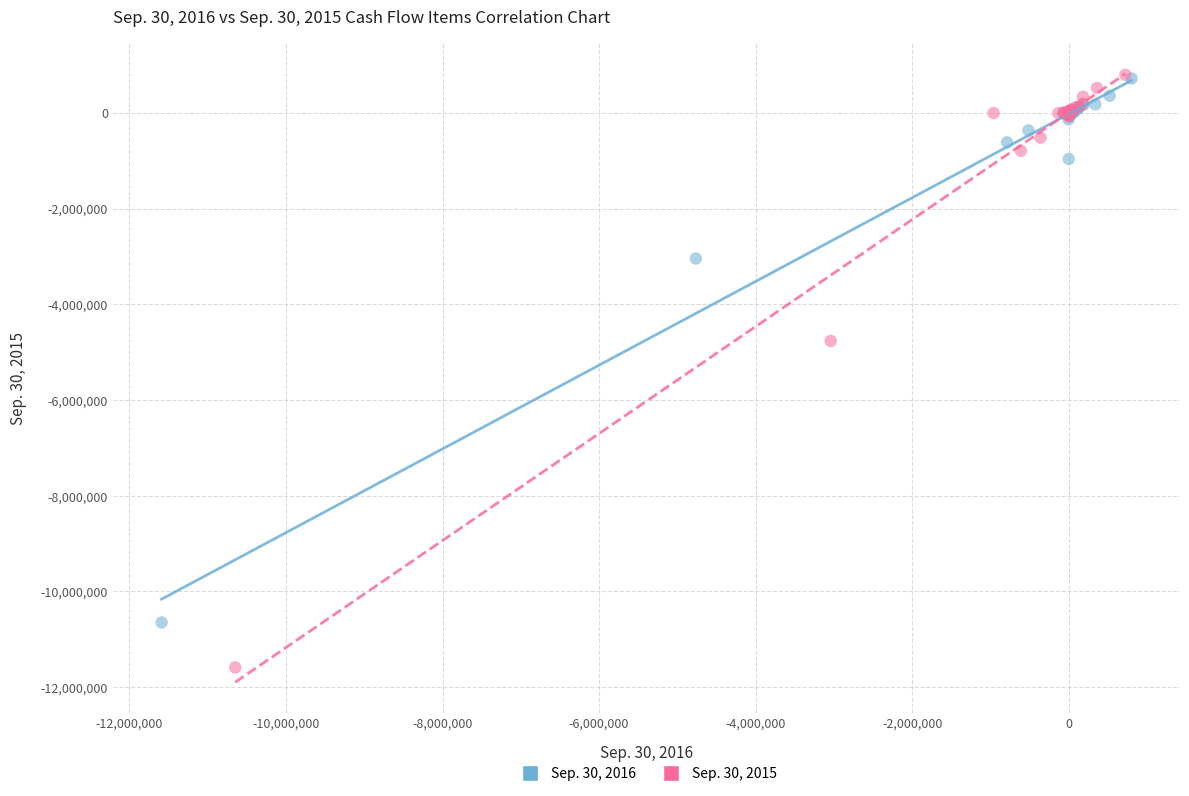

Which series reaches the minimum Y coordinate?

Sep. 30, 2015